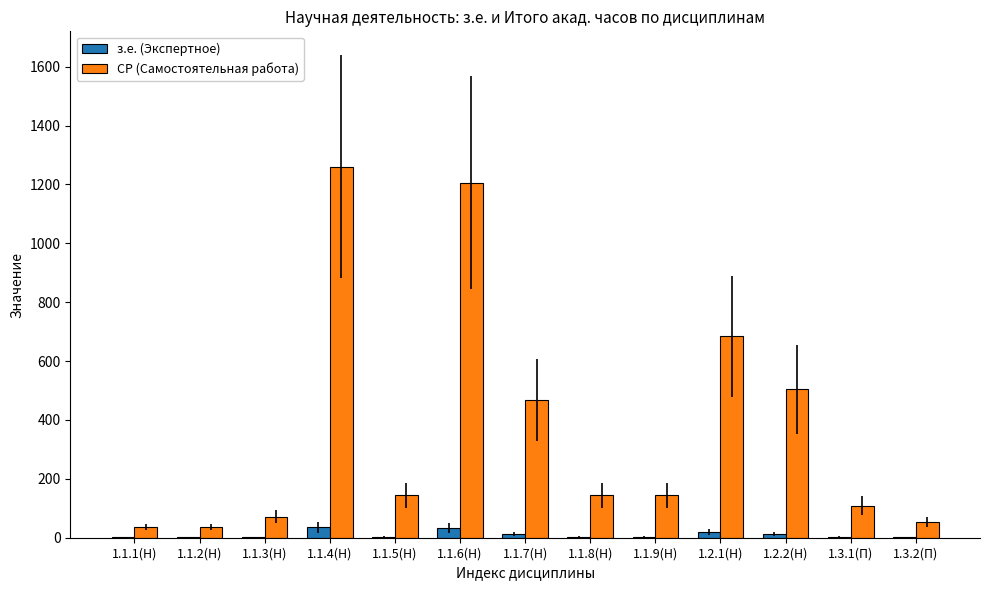

Where is СР (Самостоятельная работа) nearest to the value 648?

1.2.1(Н)